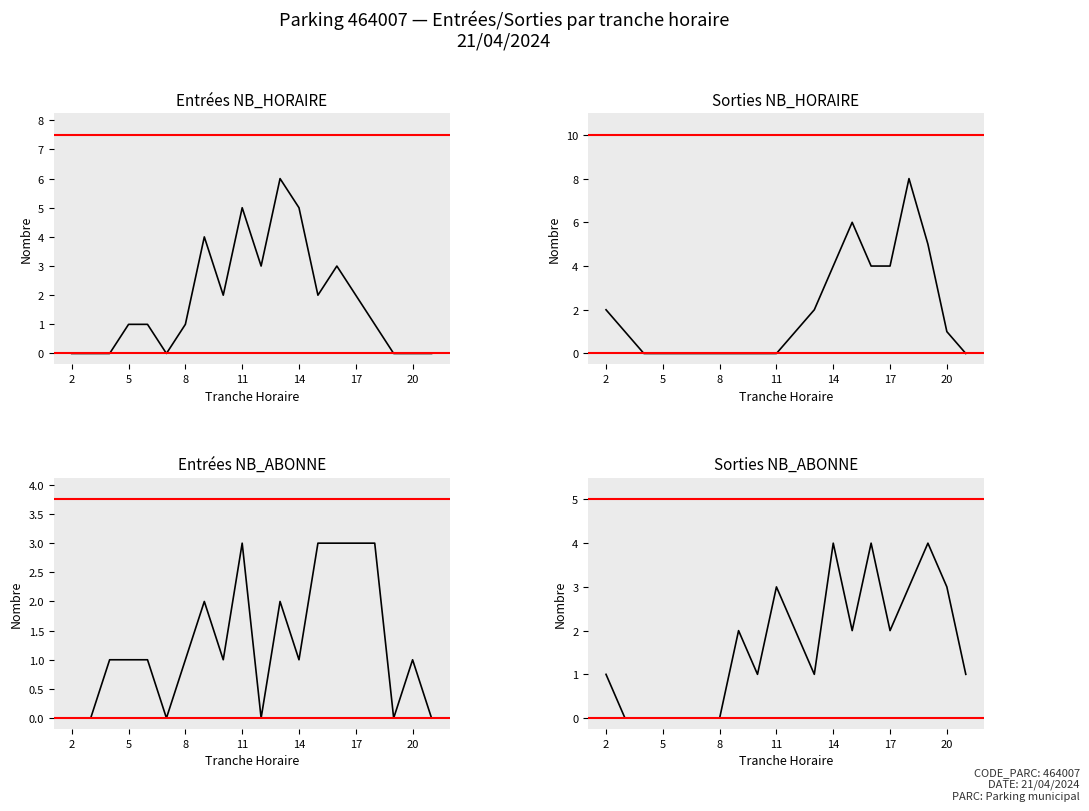

What is the difference between the maximum and second lowest values in the SORTIES_NB_HORAIRE series?

8